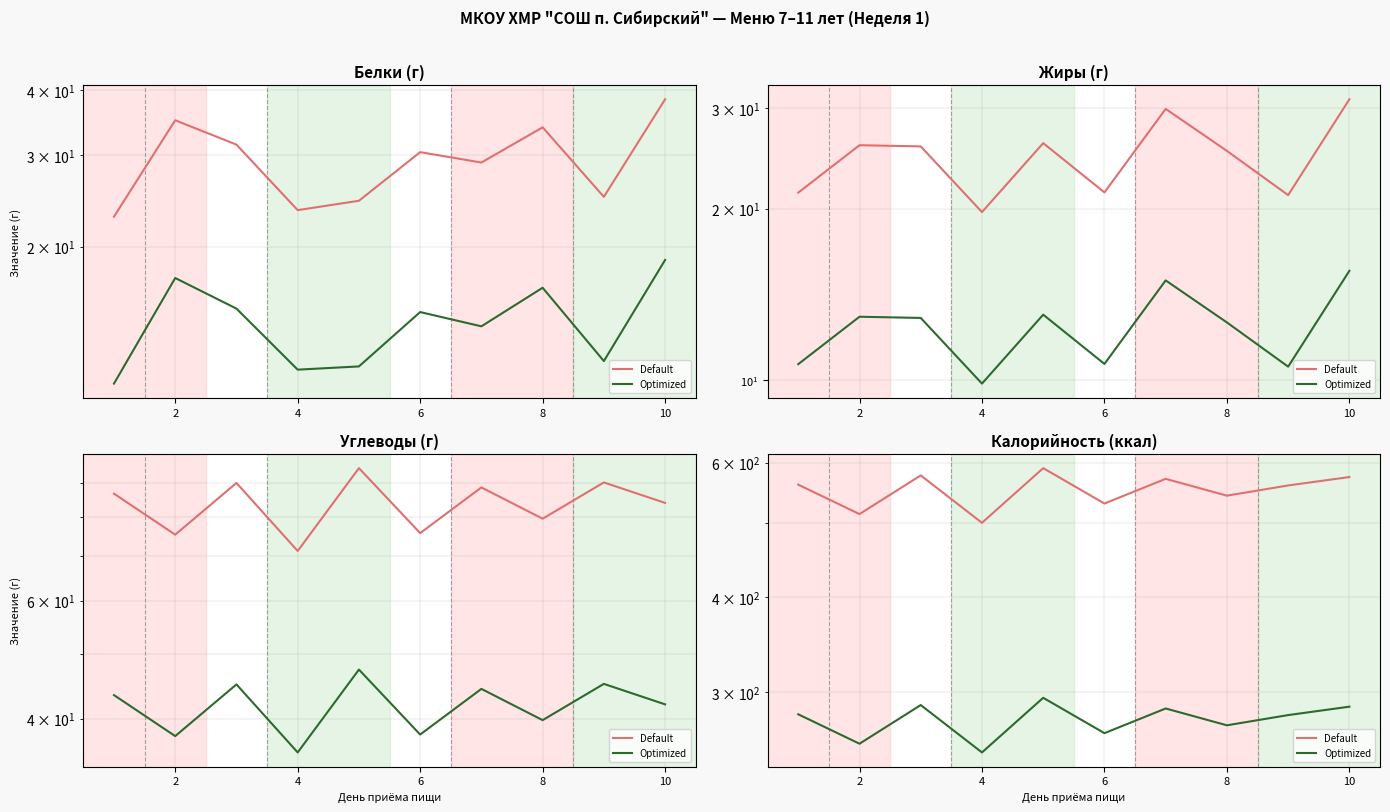

What are all the series names shown in the legend?

Default, Optimized